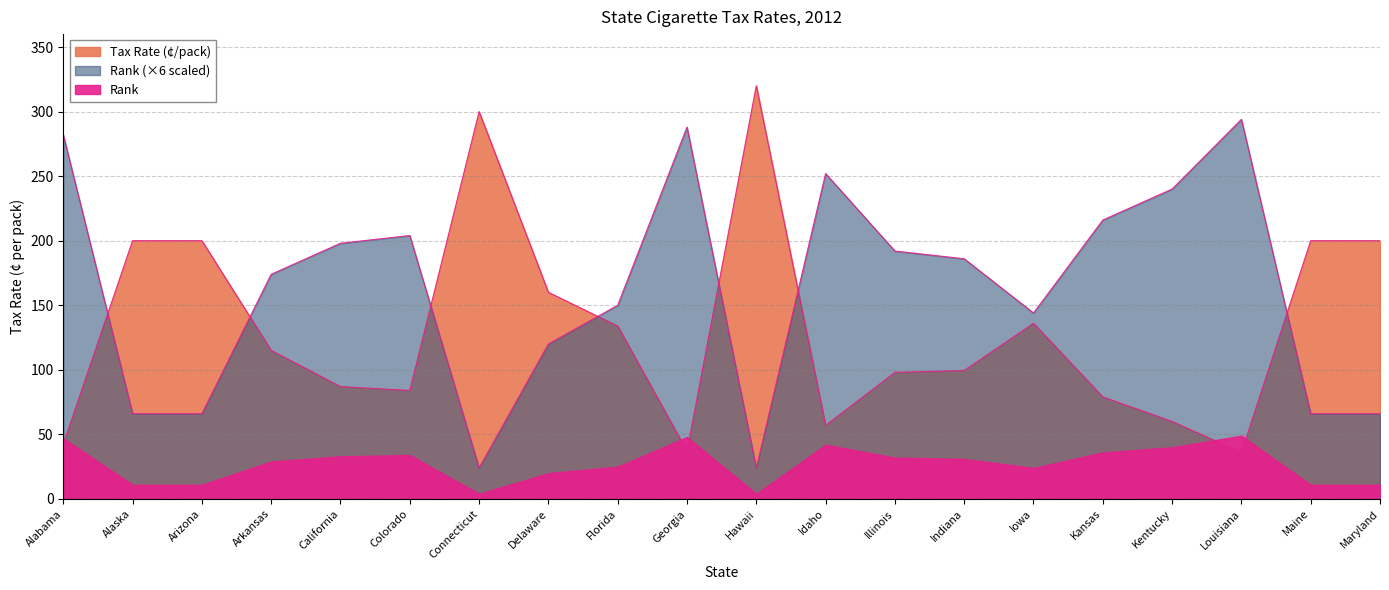

Which has a higher value, Iowa or Connecticut?

Connecticut